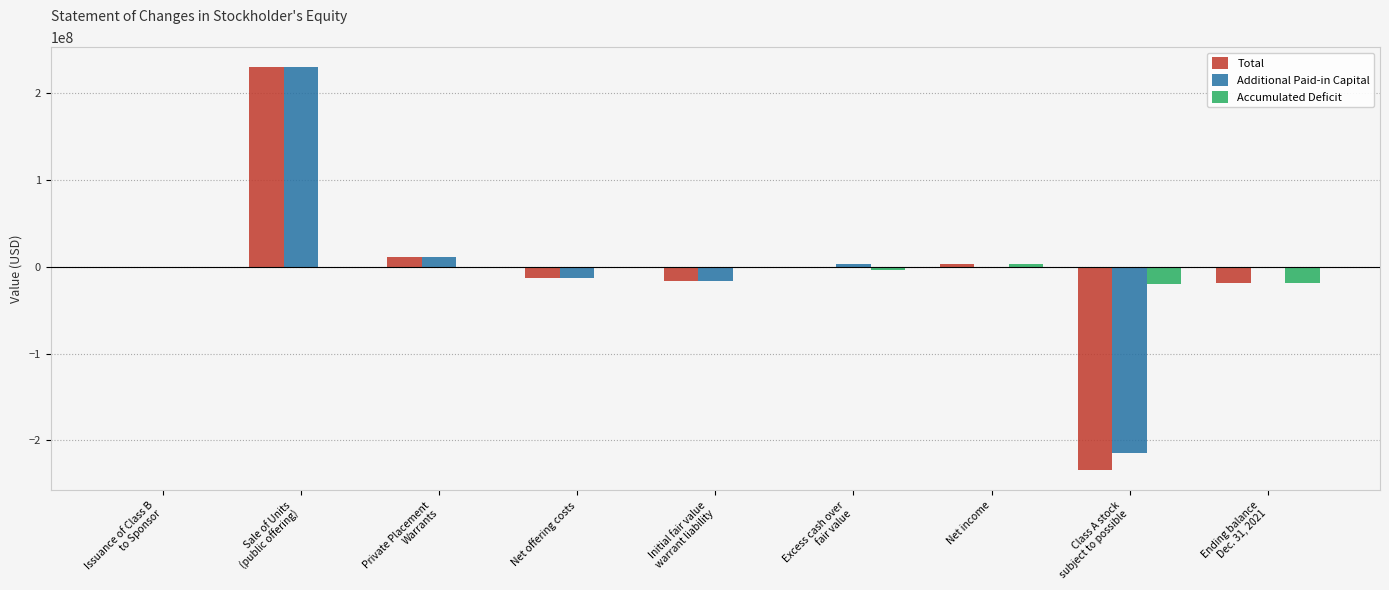

What is the sum of all Accumulated Deficit values?

-38130438